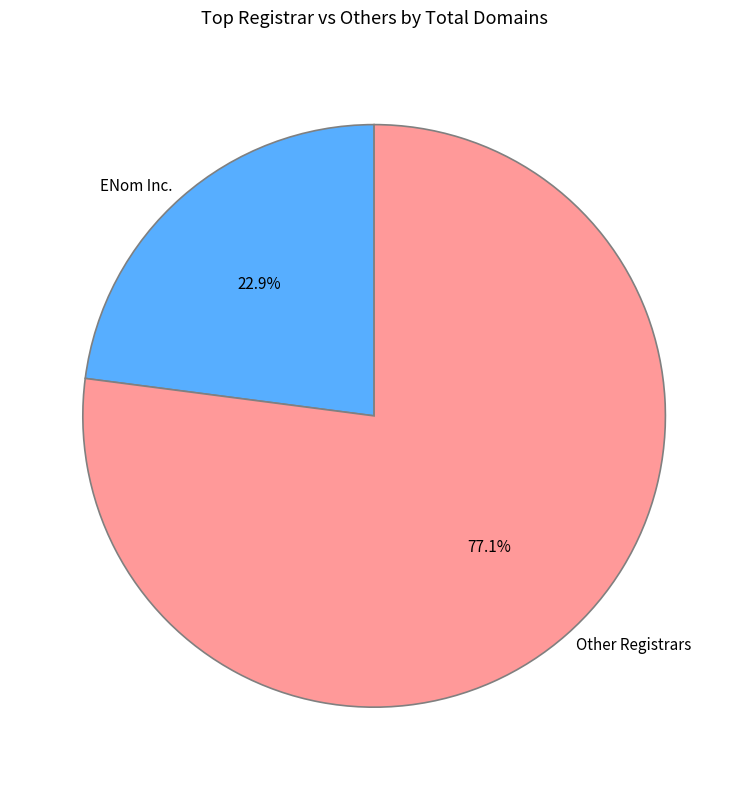

Which slice is the largest?

Other Registrars